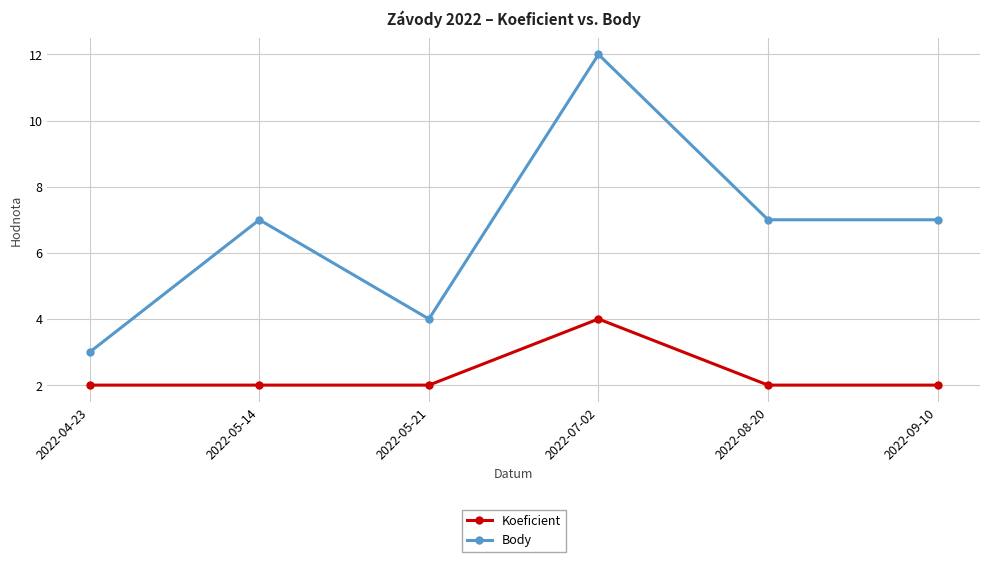

Reading left to right, extract all data points from this chart.

Koeficient: 2	2	2	4	2	2
Body: 3	7	4	12	7	7